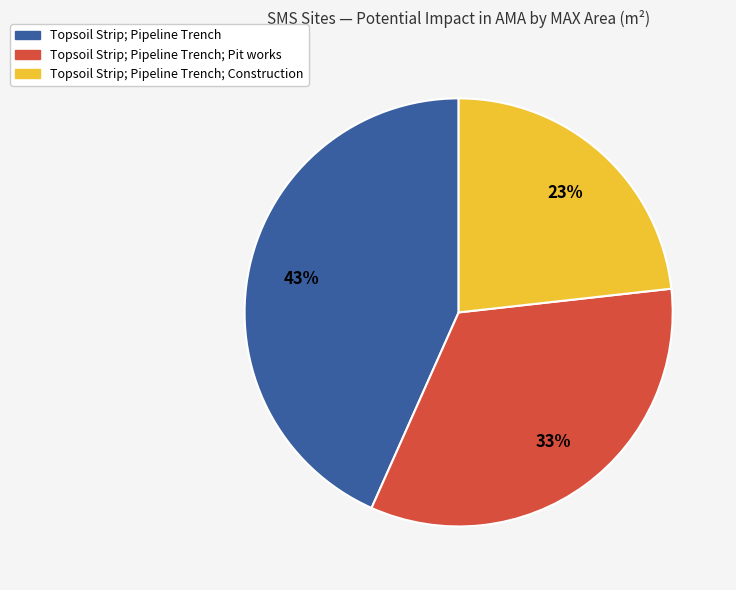

Is there any slice that represents more than half of the pie?

No